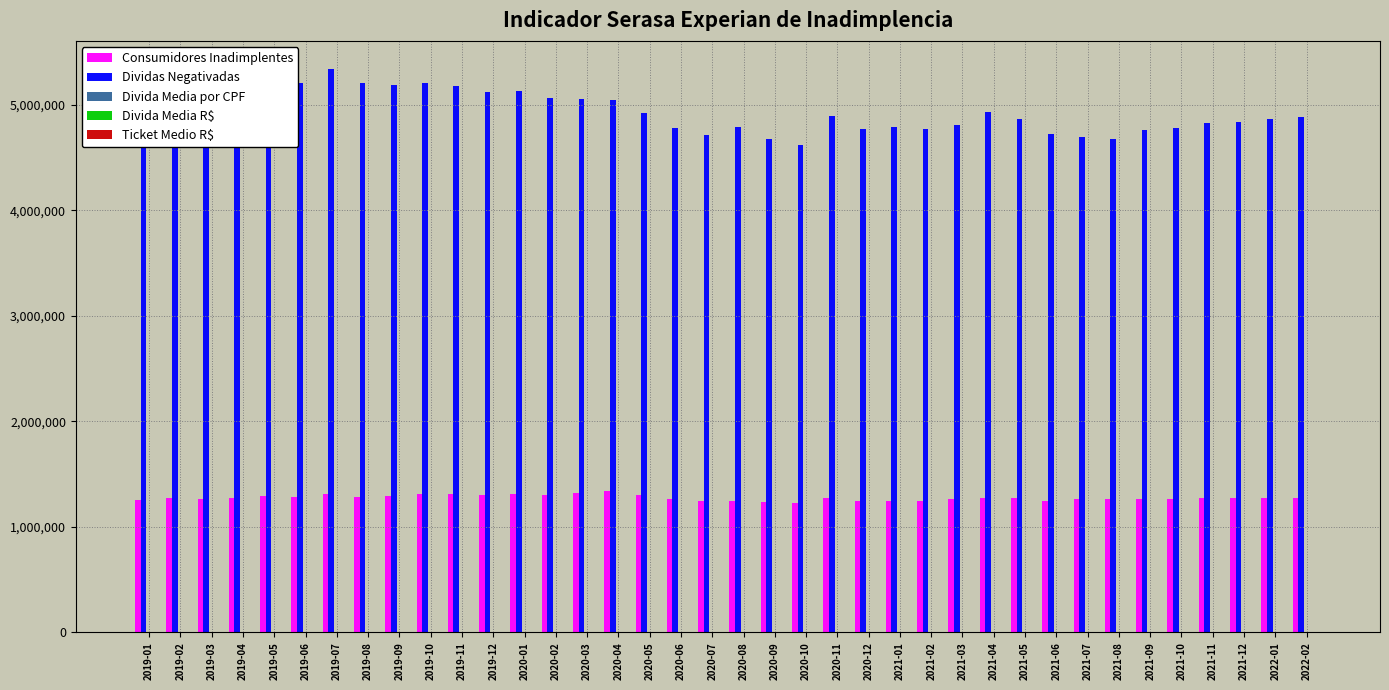

Which series changed the most between 2019-04 and 2020-10?

Dividas Negativadas